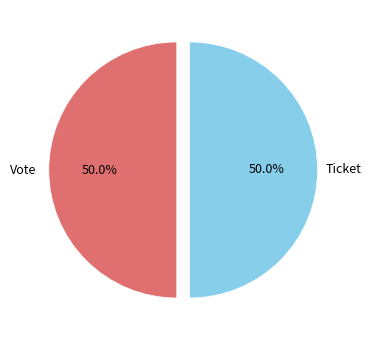

What percentage do Ticket and Vote together represent?

100.0%